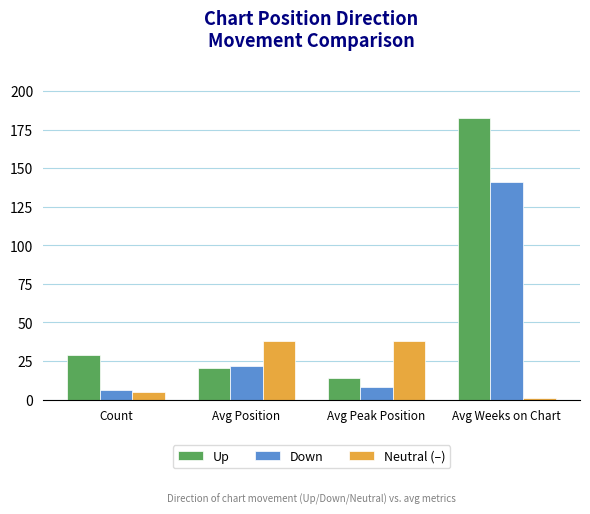

At how many categories does at least one series exceed 151?

1